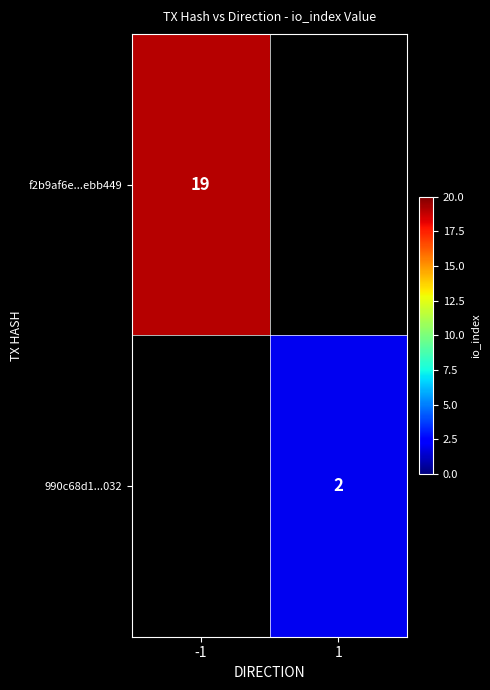

True or false: f2b9af6e...ebb449 has a value of 19 at -1.

True